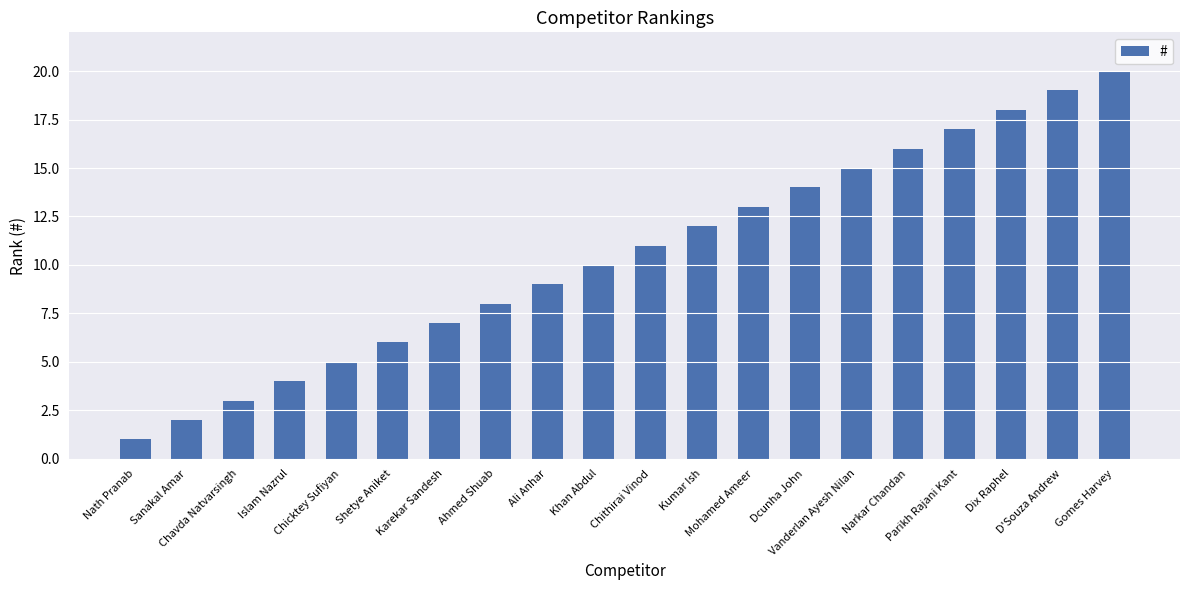

How many values are below 11?

10